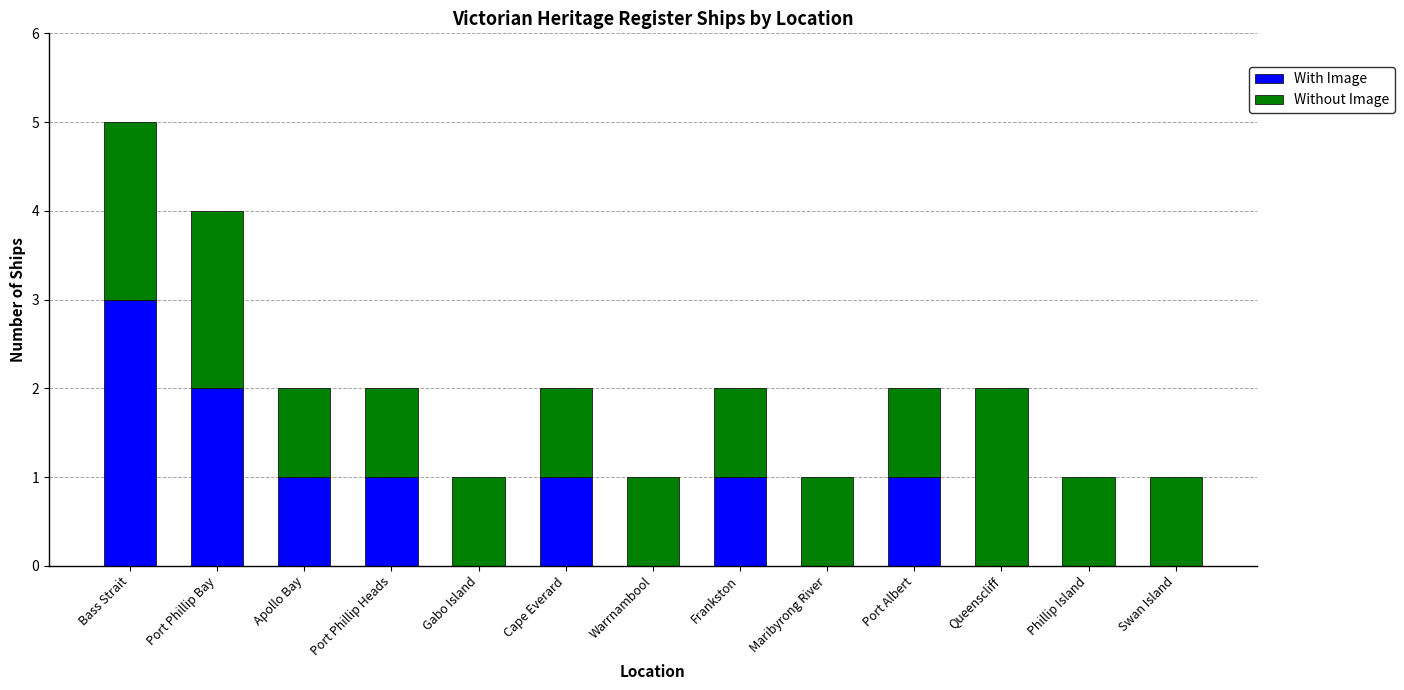

What is the sum of the With Image values at Cape Everard and Port Phillip Bay?

3